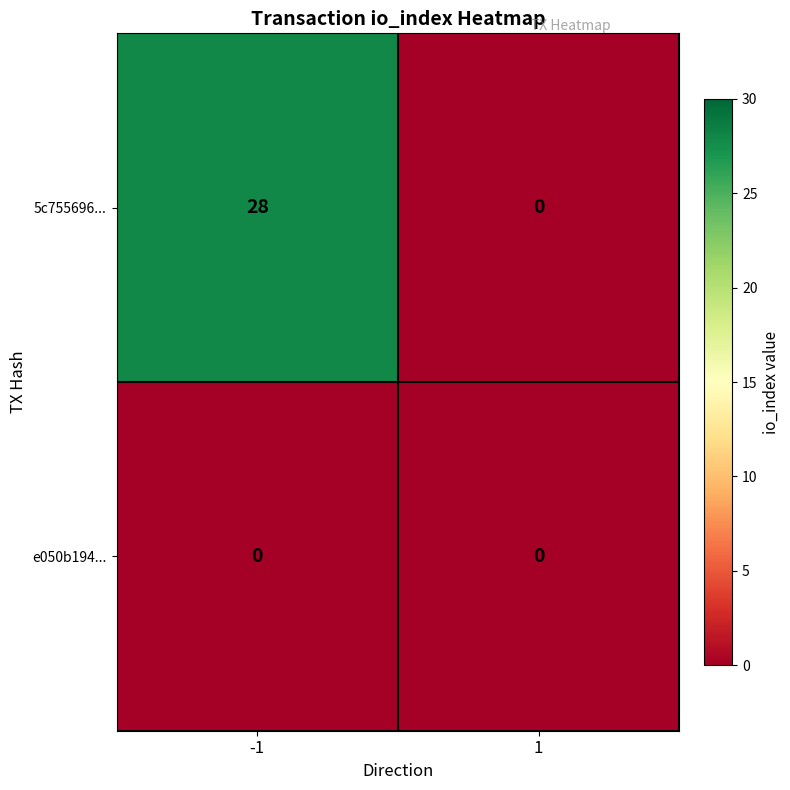

Which series changed the most between -1 and 1?

5c755696...